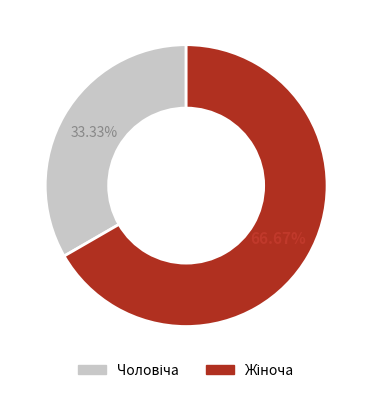

Is there a majority slice in this chart?

Yes